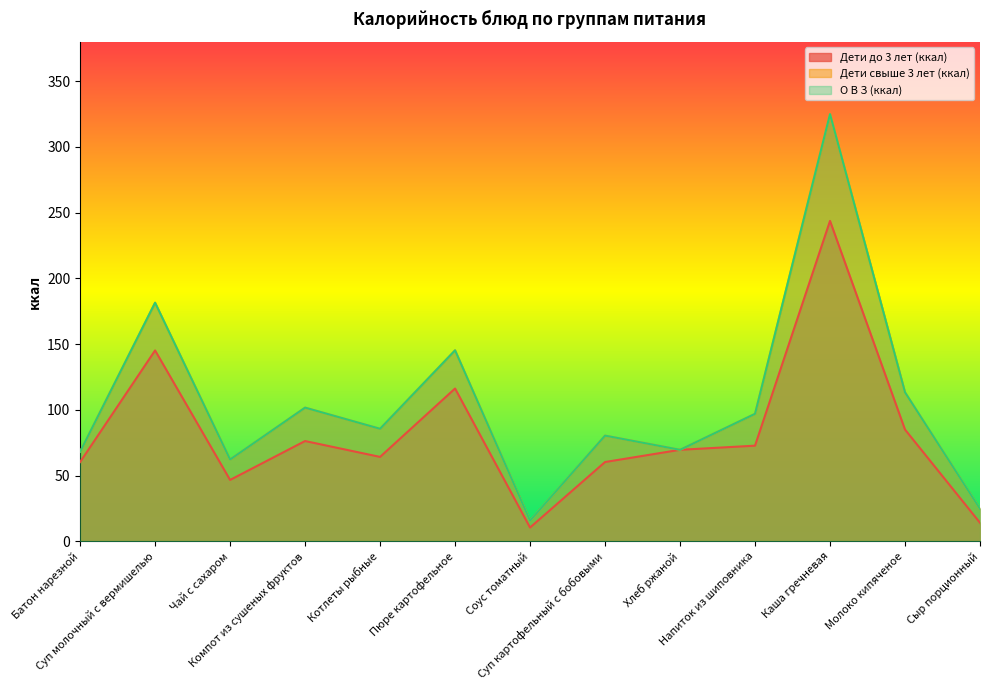

What are all the series names shown in the legend?

Дети до 3 лет (ккал), Дети свыше 3 лет (ккал), О В З (ккал)